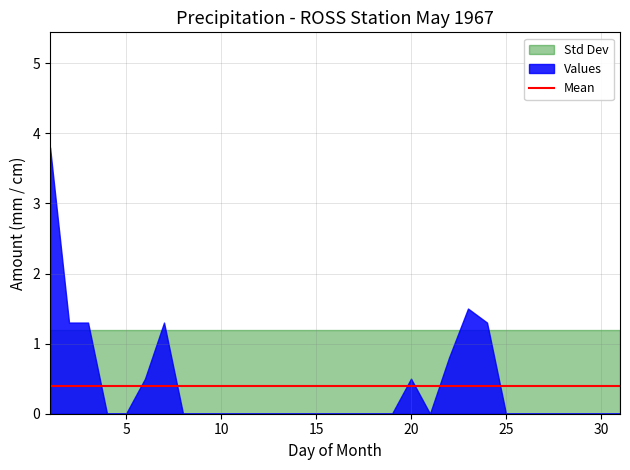

What is the spread (max minus min) of values at 20?

0.5